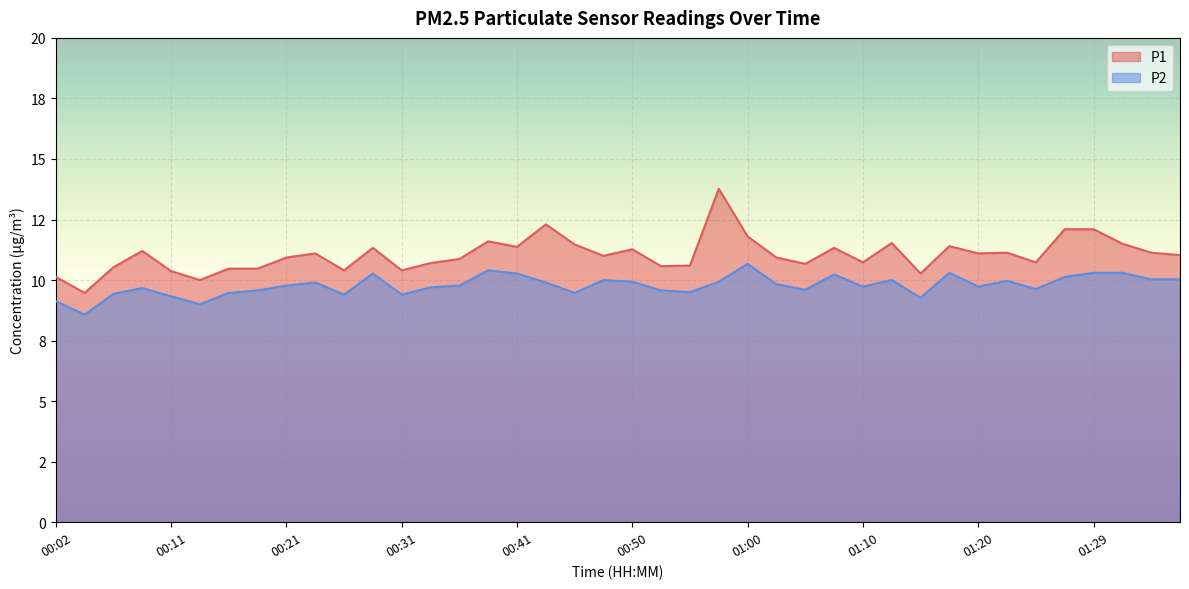

What is the label of the 9th point from the right?

01:17